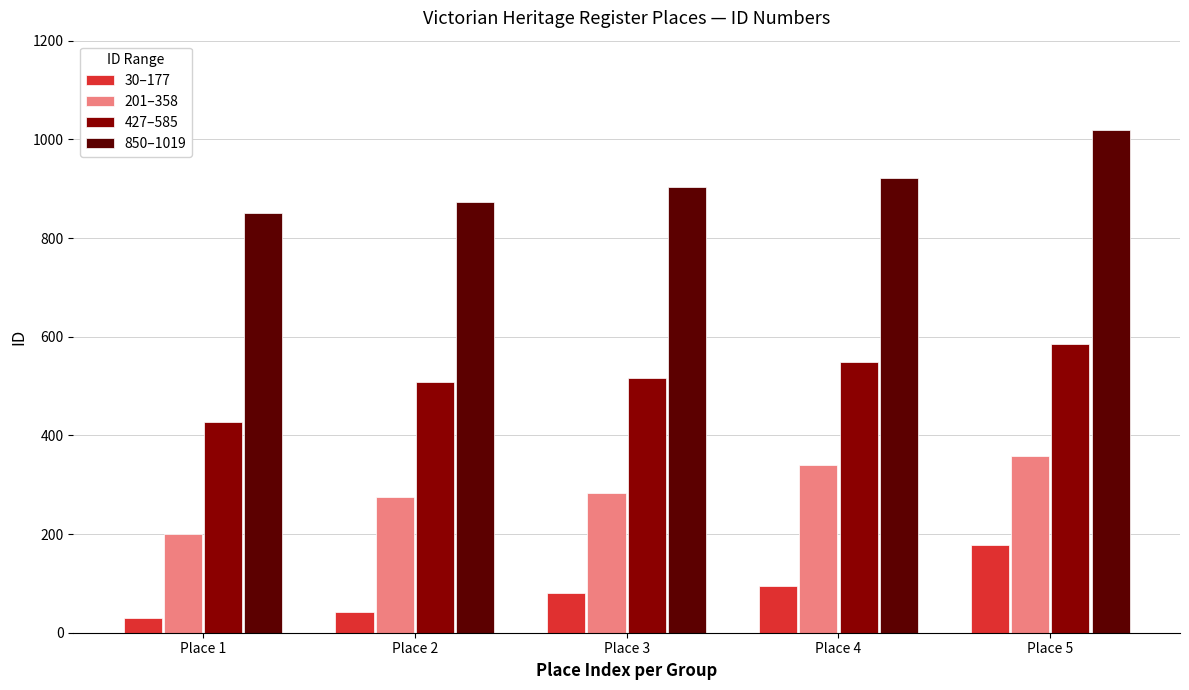

The value of 427–585 at Place 3 is 697. True or false?

False